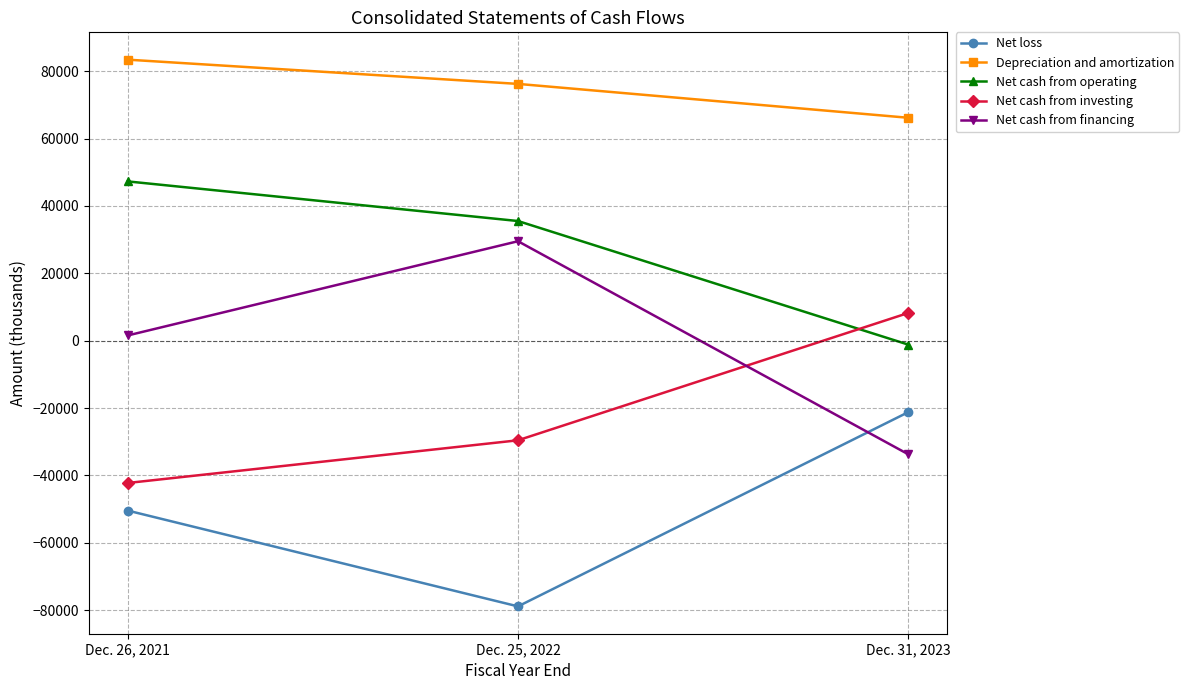

Count the Net cash from operating values in the range -1157 to 47292.

3